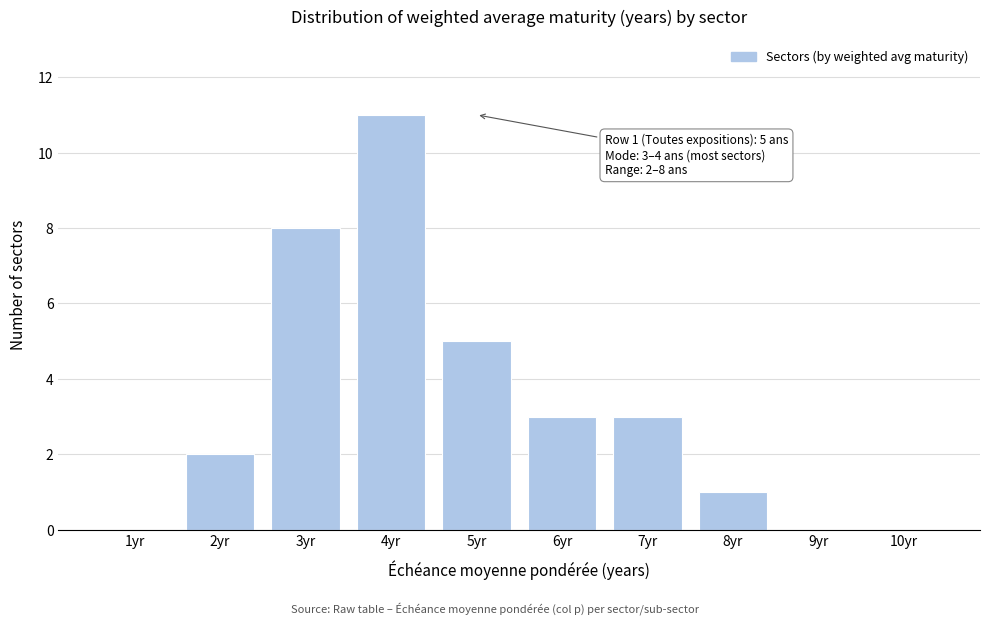

Reading right to left, transcribe all the data shown in this chart.

10yr=0	9yr=0	8yr=1	7yr=3	6yr=3	5yr=5	4yr=11	3yr=8	2yr=2	1yr=0